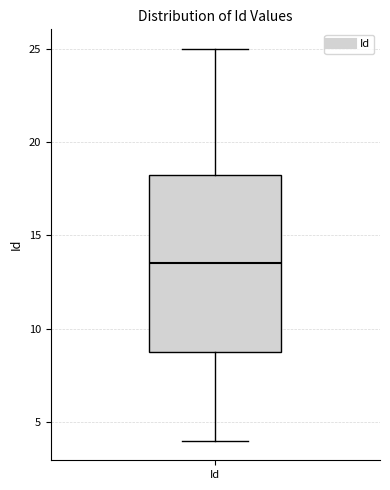

Read this box plot against the y-axis: the position of the median line, the range covered by the box, and the ends of both whiskers. The values are not printed on the chart, so give them approximately, as read against the axis.

median 13.5, box 9.0 to 18.5, whiskers 4.0 to 25.0